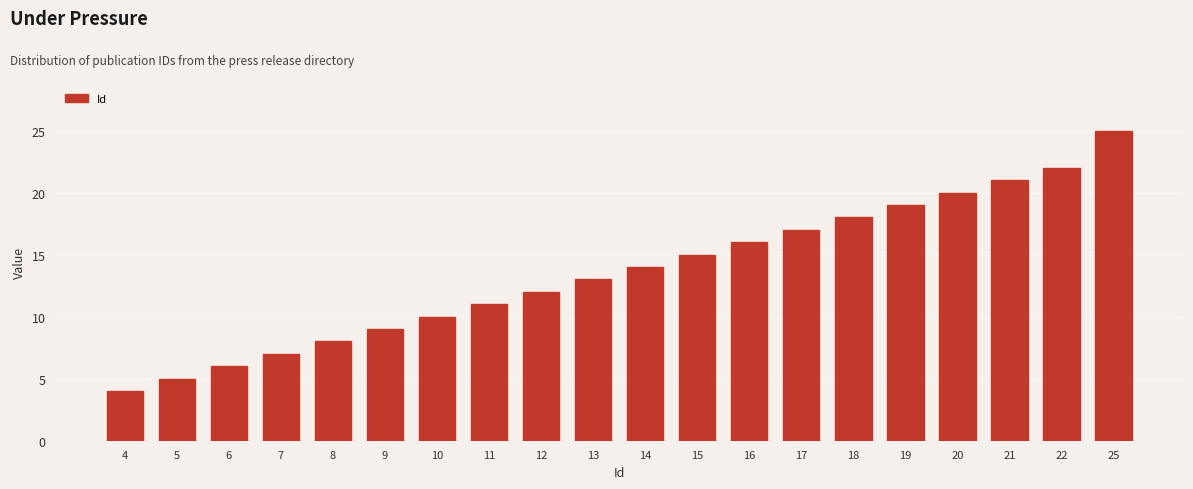

Reading left to right, extract all data points from this chart.

4=4	5=5	6=6	7=7	8=8	9=9	10=10	11=11	12=12	13=13	14=14	15=15	16=16	17=17	18=18	19=19	20=20	21=21	22=22	25=25